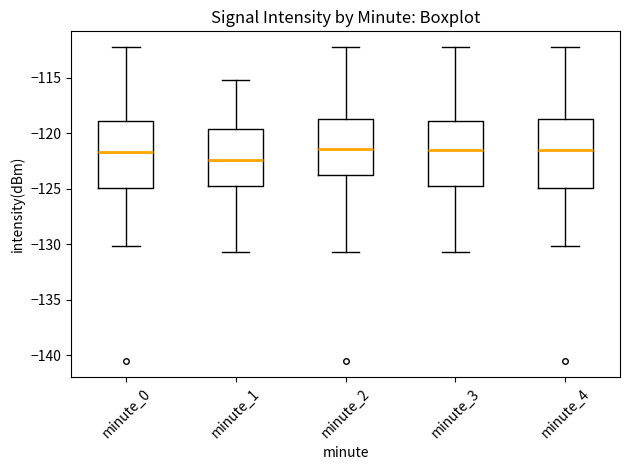

Reading left to right, read every box against the y-axis: the position of its median line, the range the box covers, and the ends of its whiskers. The values are not printed on the chart, so give them approximately, as read against the axis.

minute_0: median -121.5, box -125.0 to -119.0, whiskers -130.0 to -112.0
minute_1: median -122.5, box -124.5 to -119.5, whiskers -130.5 to -115.0
minute_2: median -121.5, box -124.0 to -118.5, whiskers -130.5 to -112.0
minute_3: median -121.5, box -124.5 to -119.0, whiskers -130.5 to -112.0
minute_4: median -121.5, box -125.0 to -118.5, whiskers -130.0 to -112.0